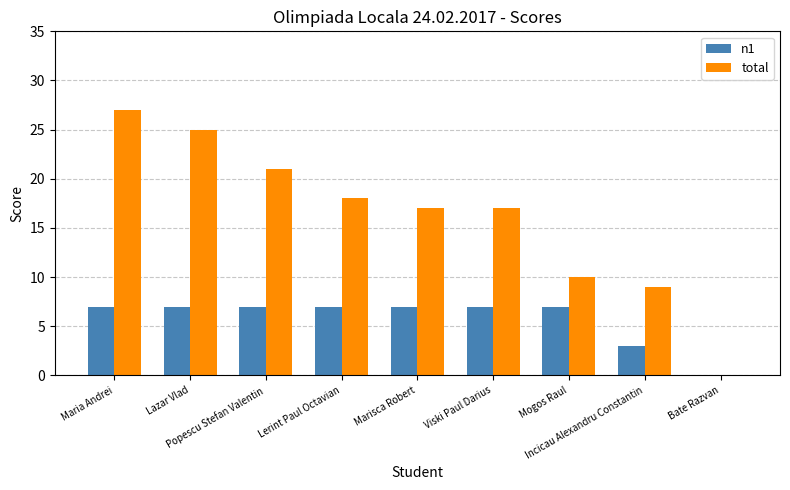

How many data points does each series have?

9